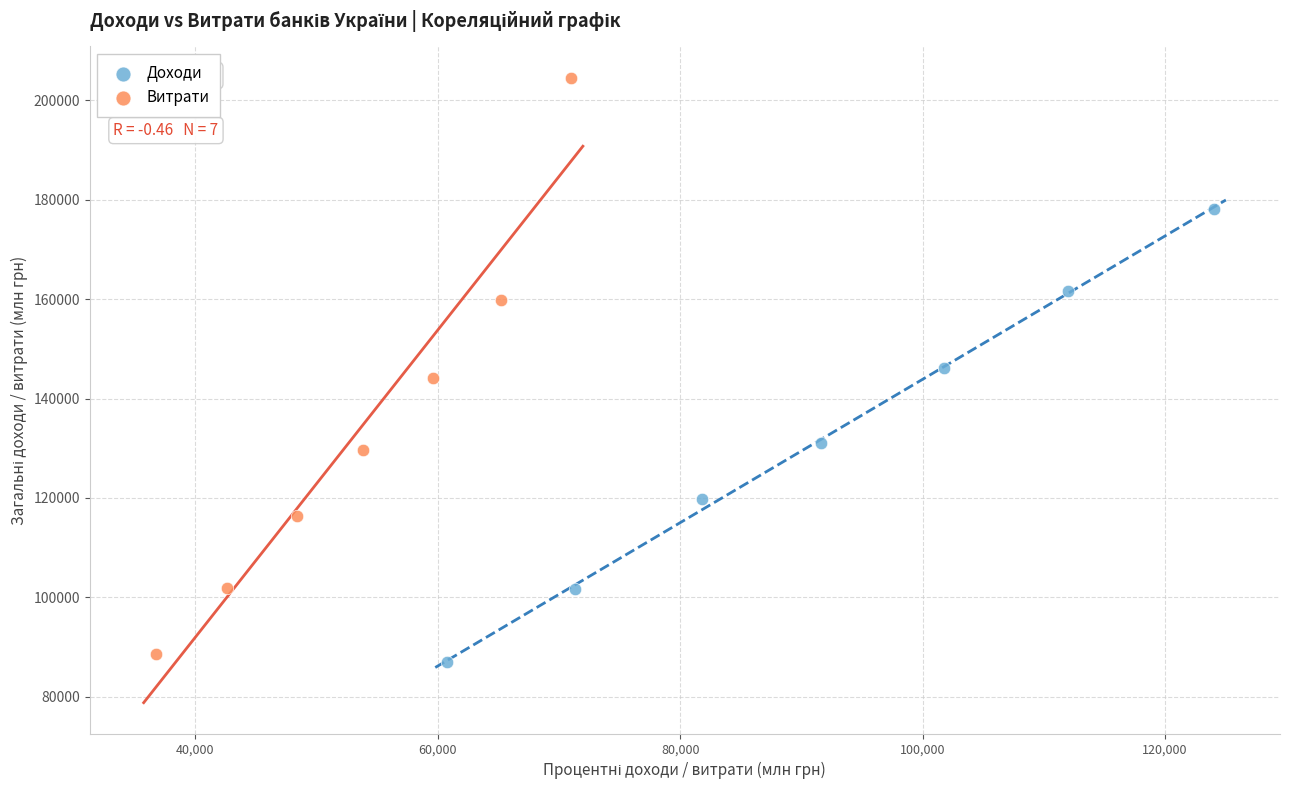

Which series has the largest Y range (max minus min)?

Витрати